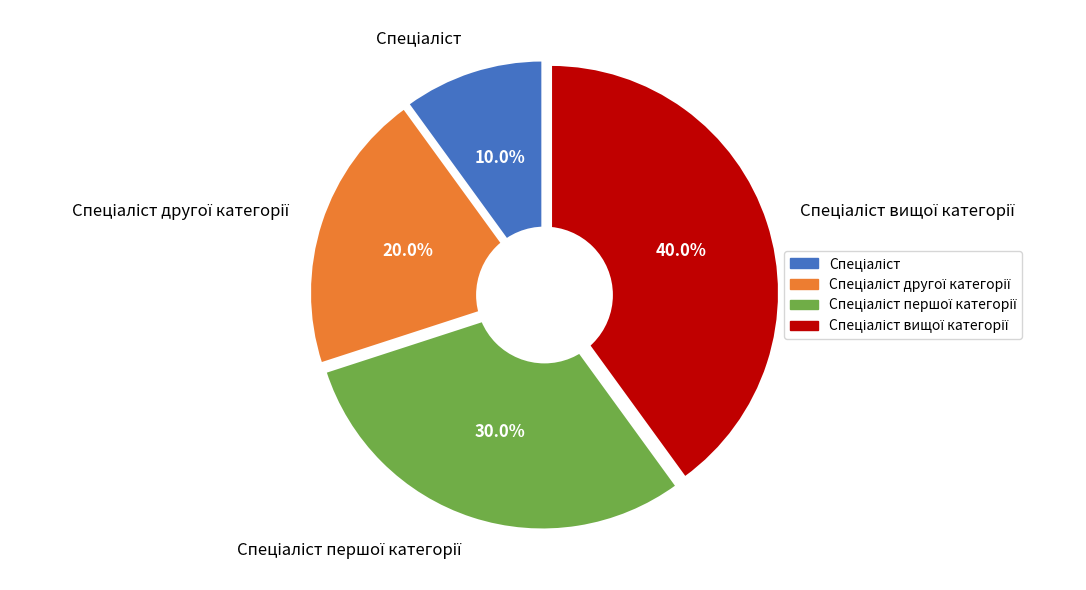

How many segments does this pie chart have?

4